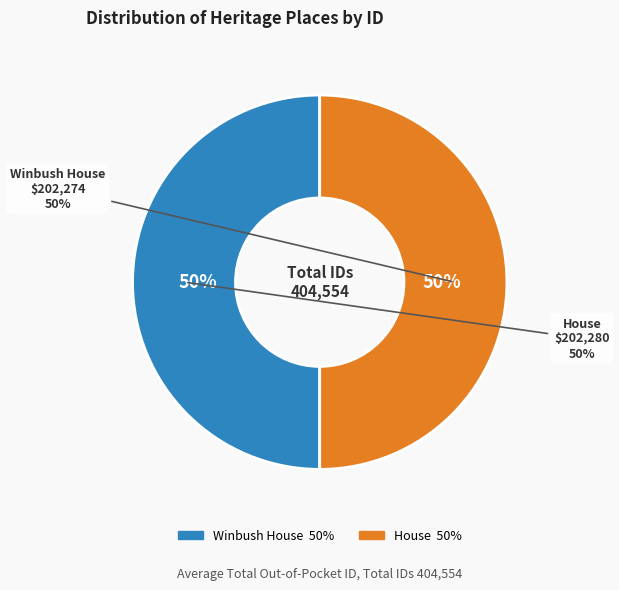

How many segments does this pie chart have?

2